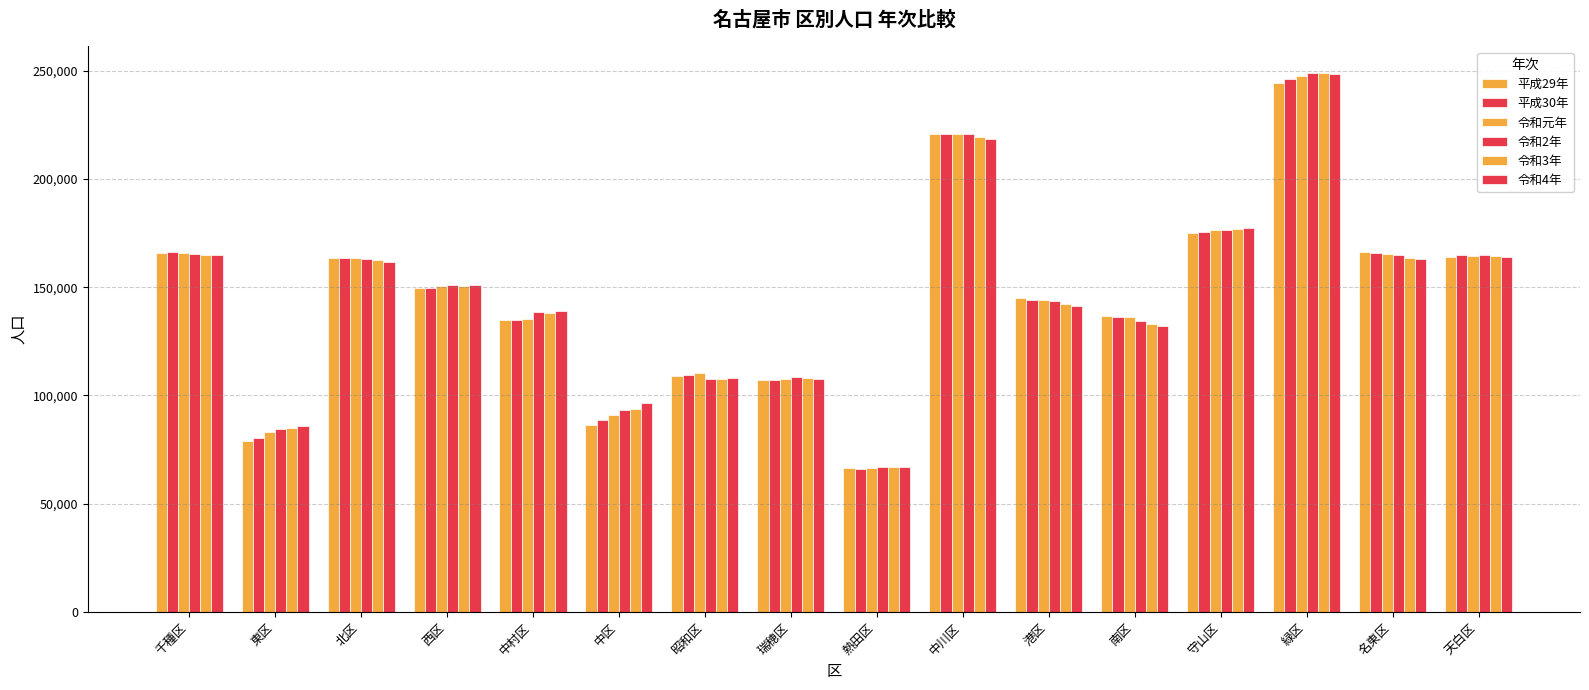

How many bars are there in each group?

6